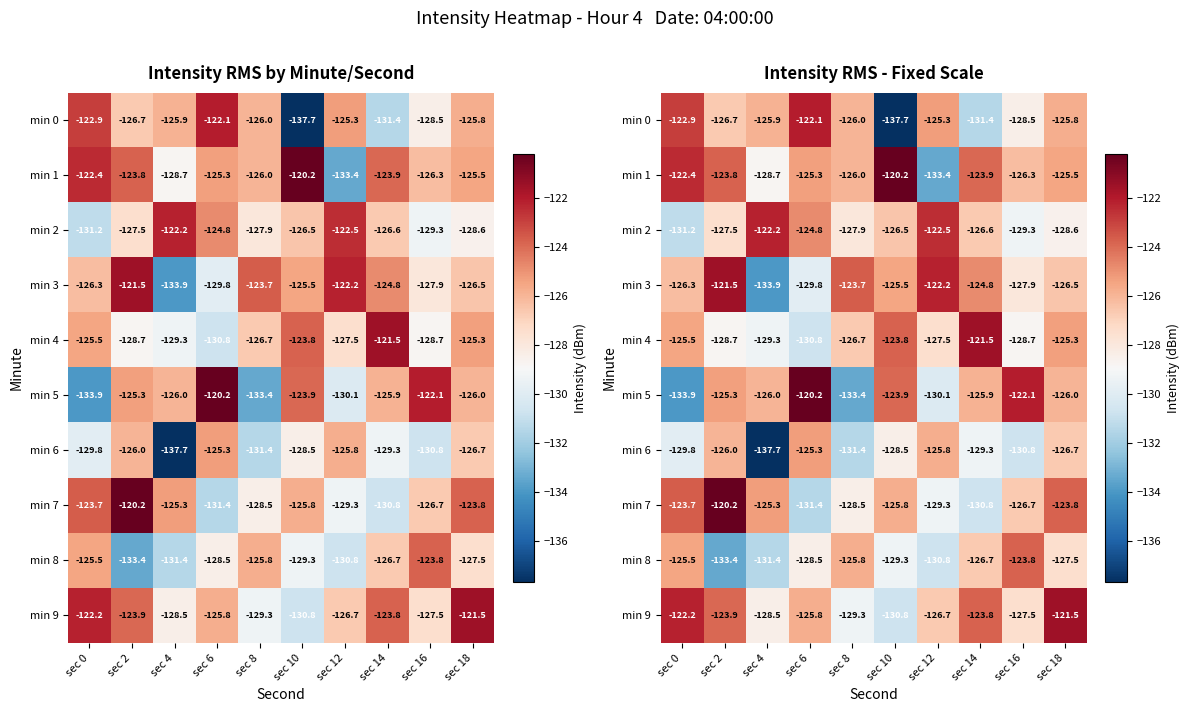

Is it true that min 5 equals -126.0 at sec 4?

True